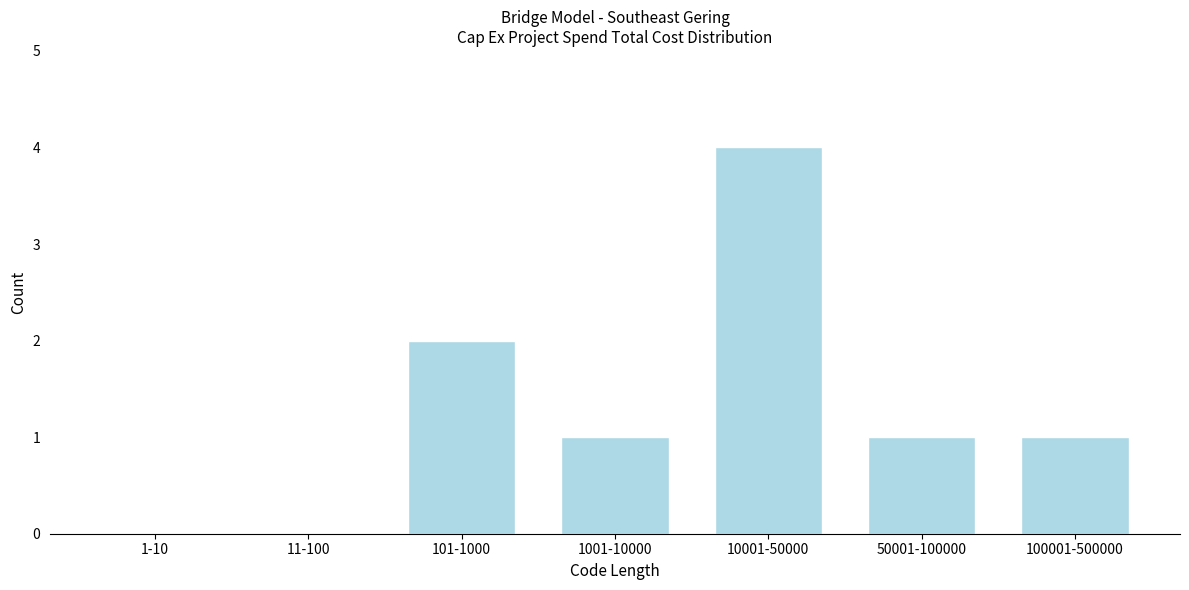

Reading left to right, what are all the values shown in this chart?

1-10=0	11-100=0	101-1000=2	1001-10000=1	10001-50000=4	50001-100000=1	100001-500000=1